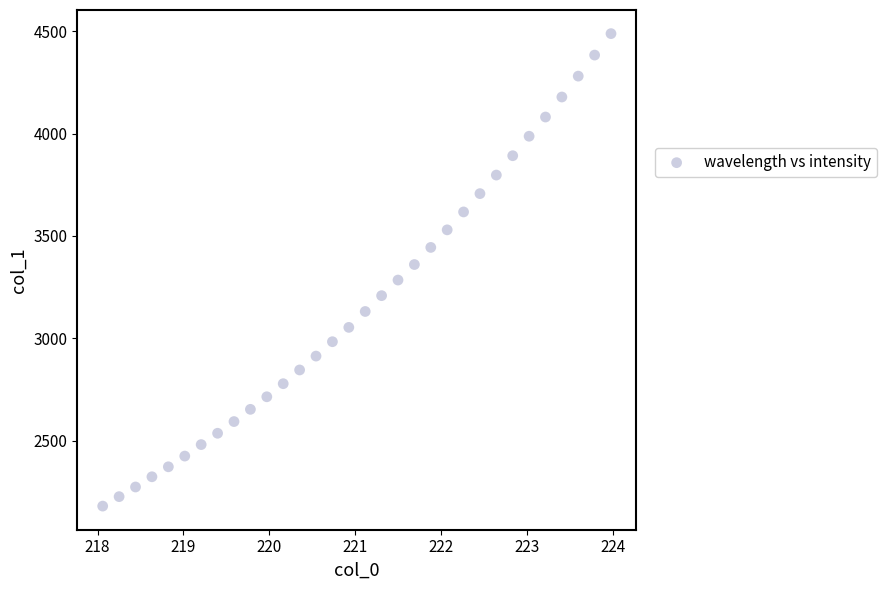

What is the range of X values (max minus min)?

5.9